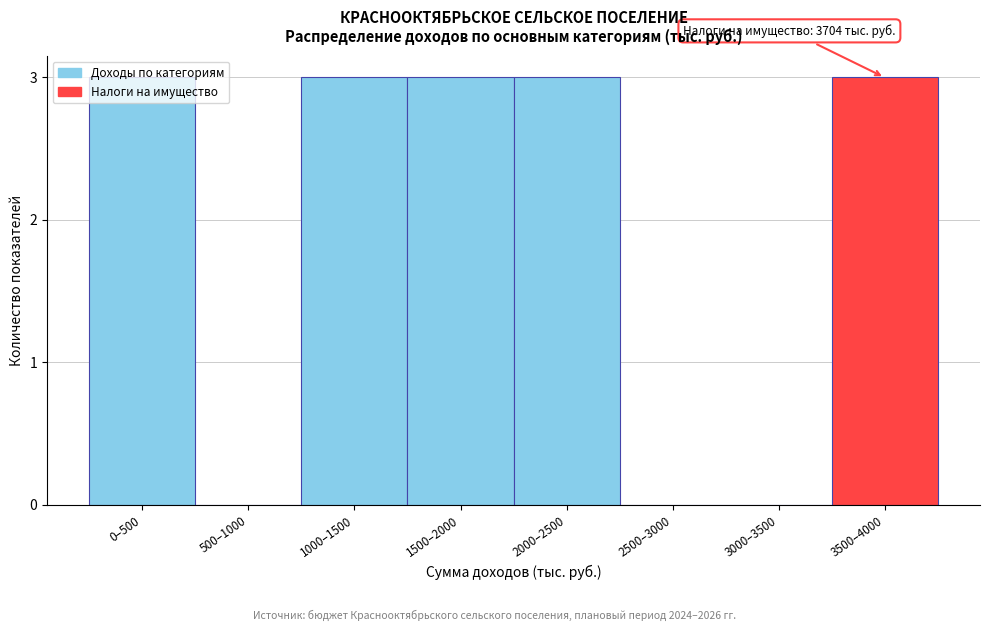

True or false: the data shows 0 at 3000–3500.

True